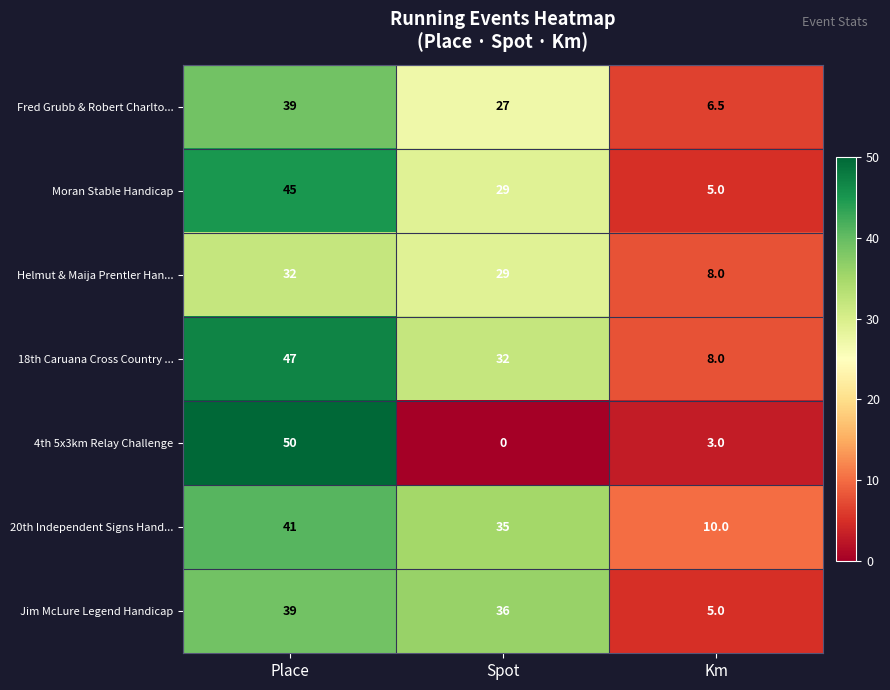

What is the difference between the highest and lowest values at Km?

7.0